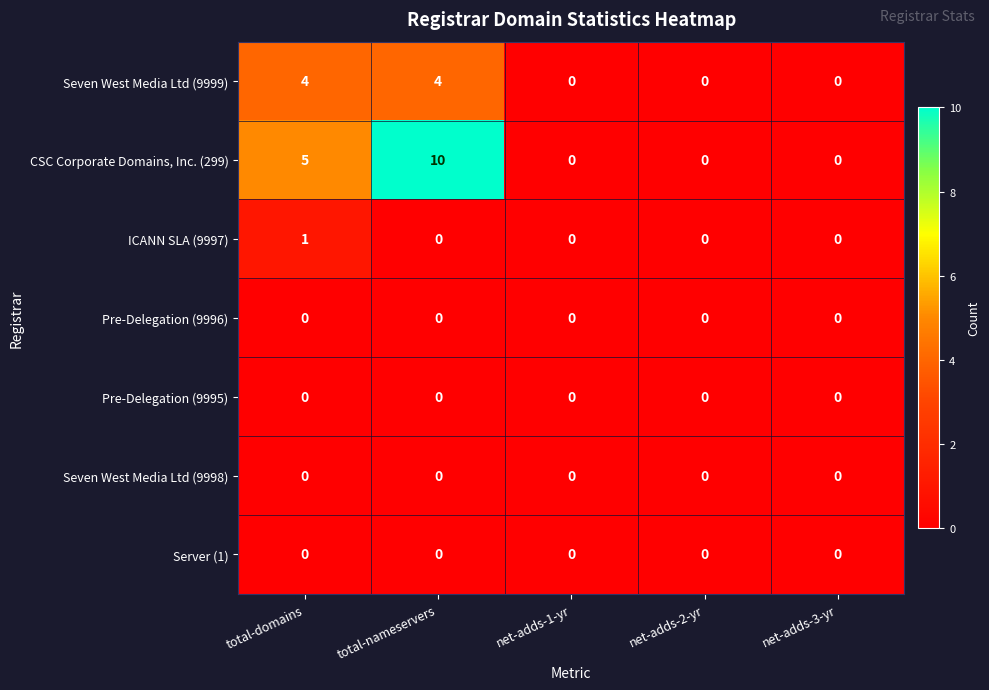

Count the CSC Corporate Domains, Inc. (299) values in the range 0 to 5.

4